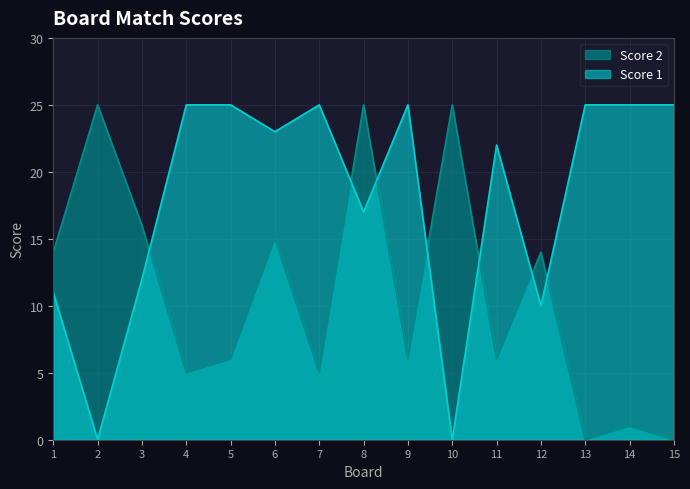

True or false: Score 1 and Score 2 cross at least once.

True